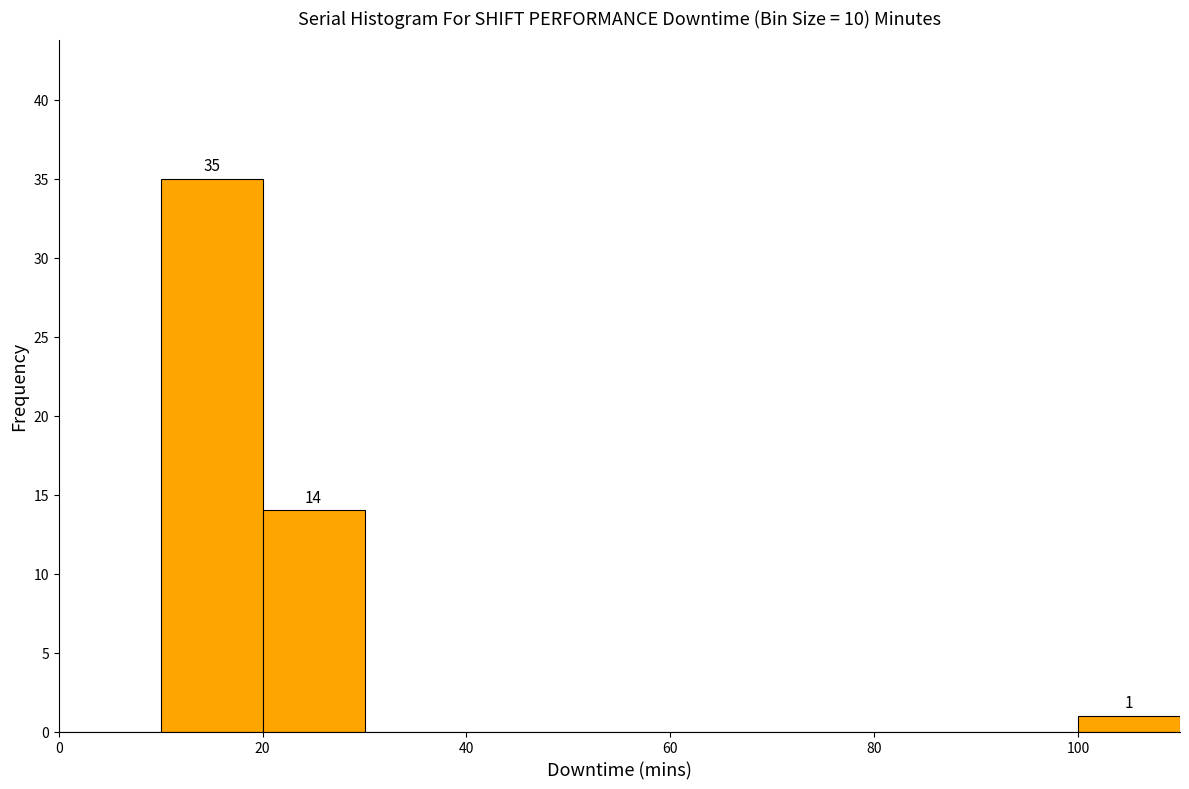

Over which range of the x-axis is the bar tallest?

10 to 20